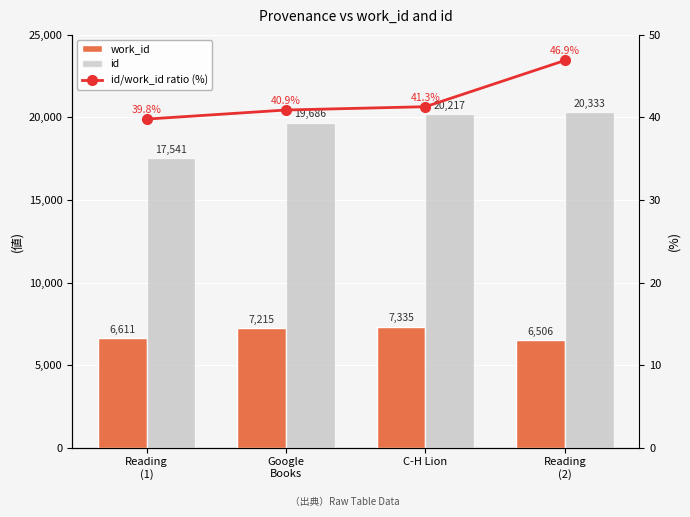

At Reading
(2), list the series in order from smallest to largest.

id/work_id ratio (%), work_id, id